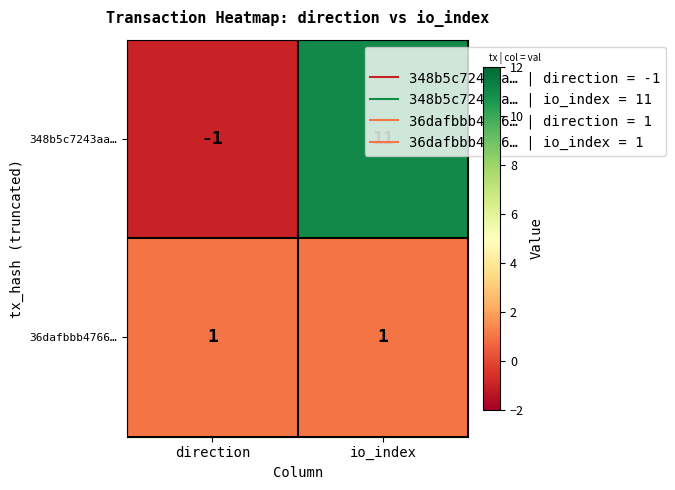

What is the sum of all 348b5c7243aa… values?

10